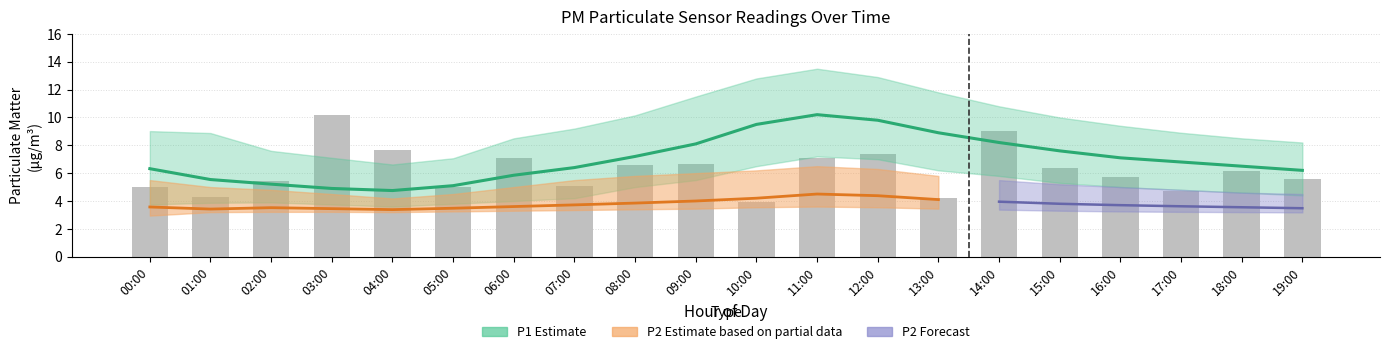

Reading left to right, what are all the values shown in this chart?

5.0	4.3	5.5	10.2	7.7	5.0	7.1	5.1	6.5	6.7	3.9	7.1	7.4	4.2	9.0	6.3	5.7	4.7	6.1	5.5